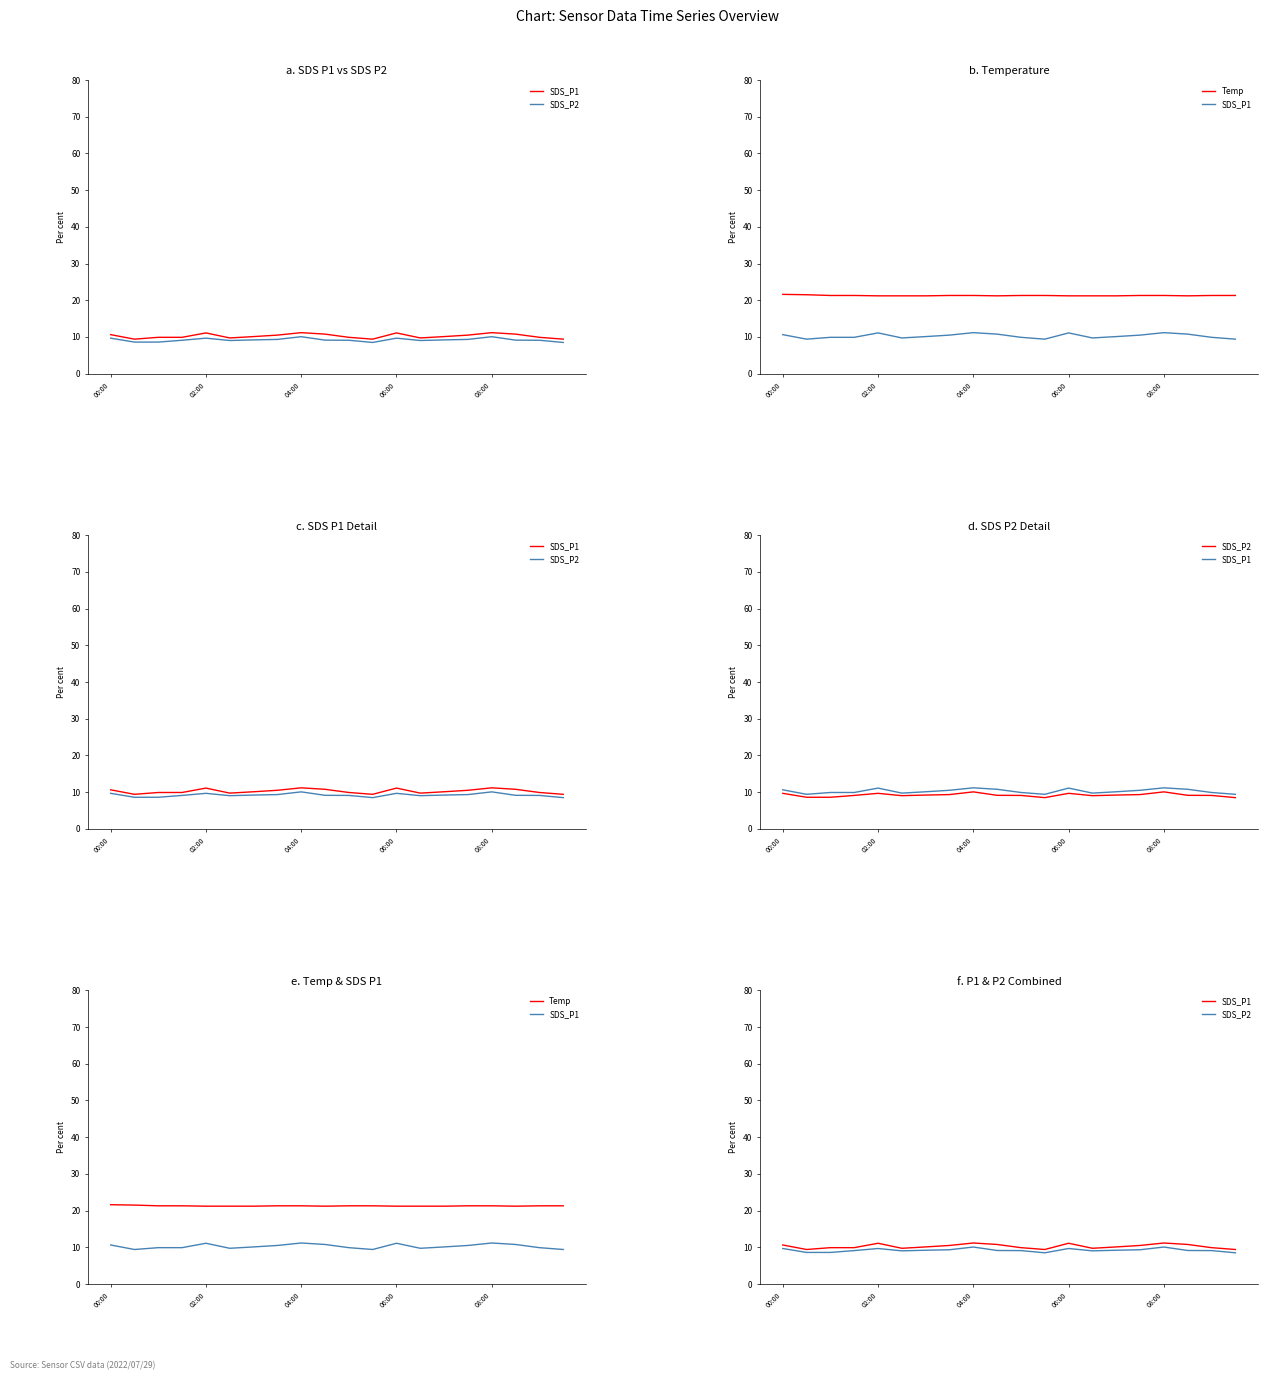

True or false: Temp has more than 1 interior local peaks.

False